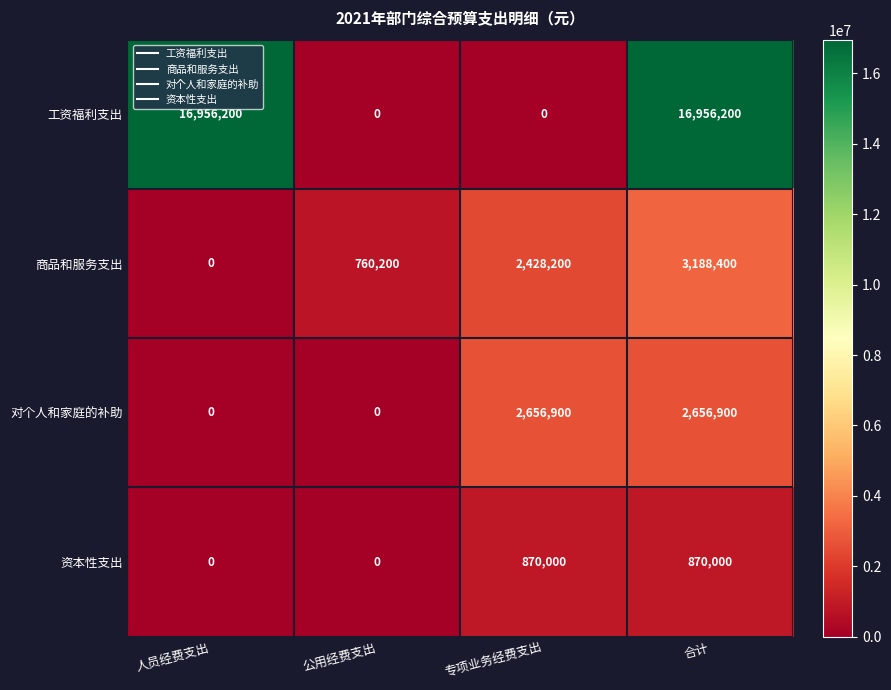

Reading right to left, transcribe all the data shown in this chart.

工资福利支出: 合计=16956200	专项业务经费支出=0	公用经费支出=0	人员经费支出=16956200
商品和服务支出: 合计=3188400	专项业务经费支出=2428200	公用经费支出=760200	人员经费支出=0
对个人和家庭的补助: 合计=2656900	专项业务经费支出=2656900	公用经费支出=0	人员经费支出=0
资本性支出: 合计=870000	专项业务经费支出=870000	公用经费支出=0	人员经费支出=0